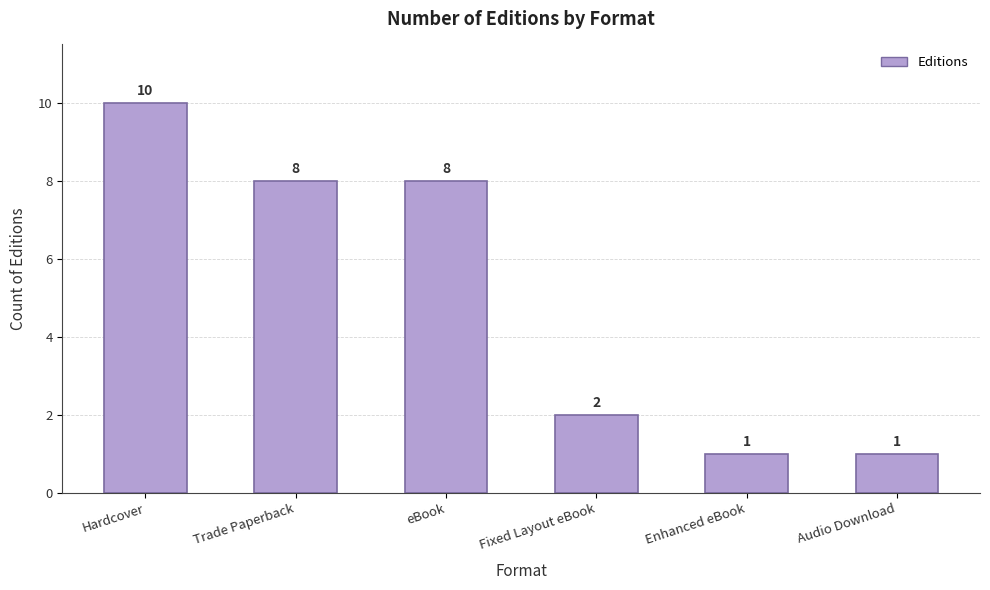

How many values are between 1 and 8?

5